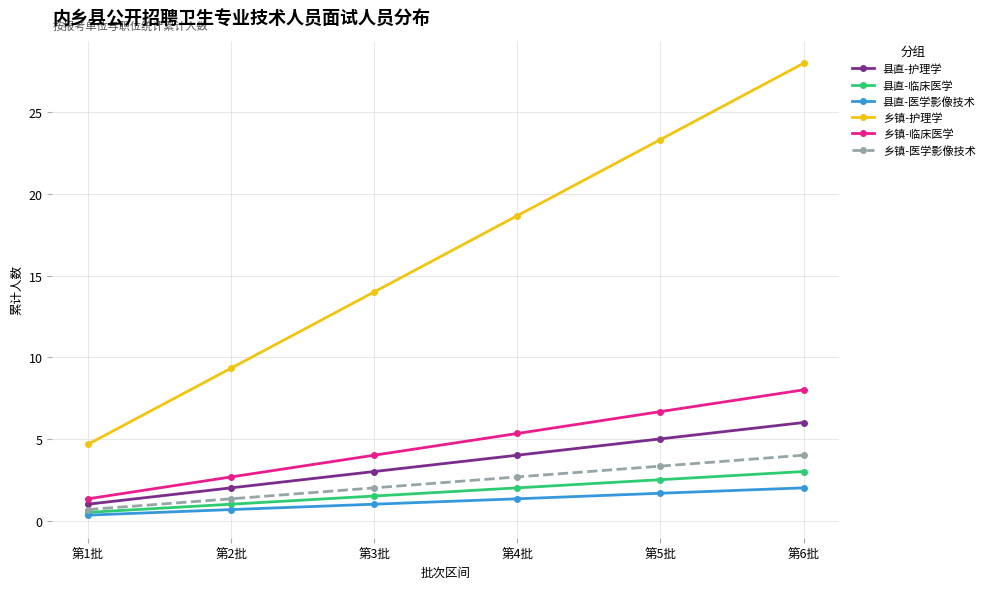

The value of 县直-医学影像技术 at 第1批 is 0.3. True or false?

True